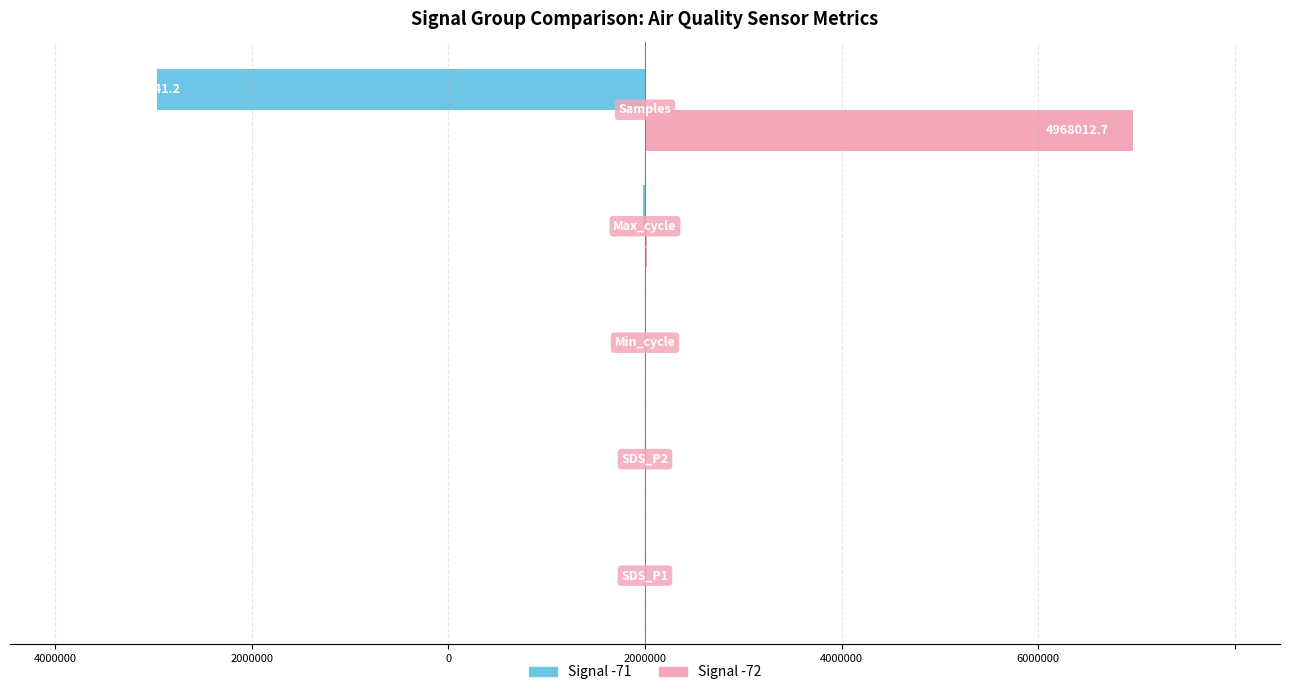

What are all the series names shown in the legend?

Signal -71, Signal -72